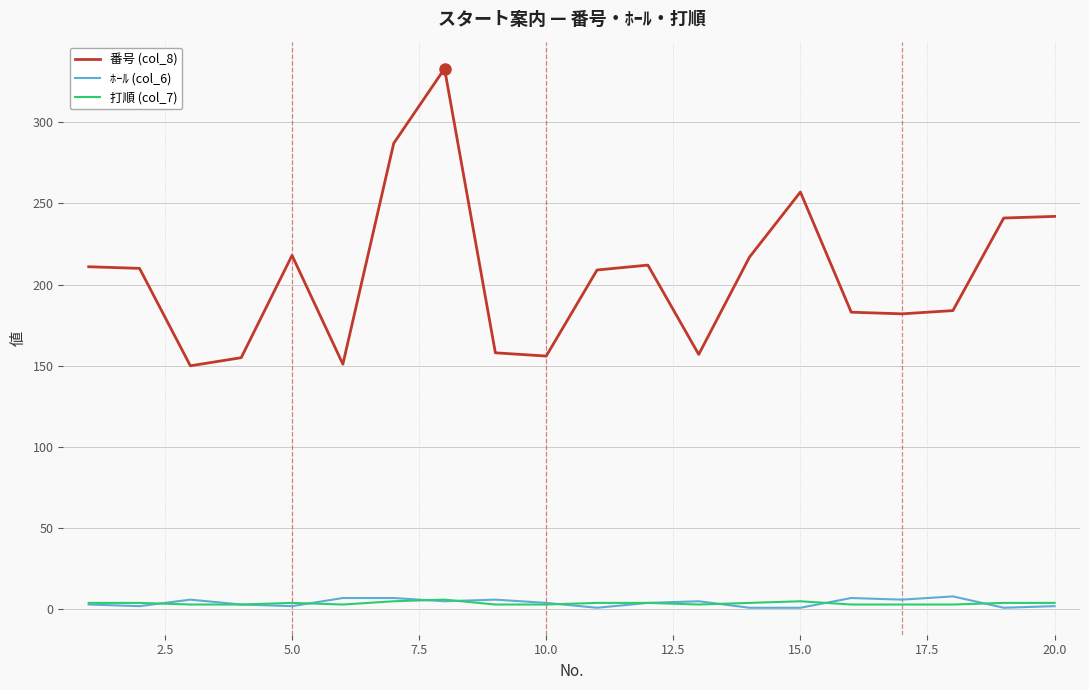

What are all the series names shown in the legend?

番号 (col_8), ﾎｰﾙ (col_6), 打順 (col_7)